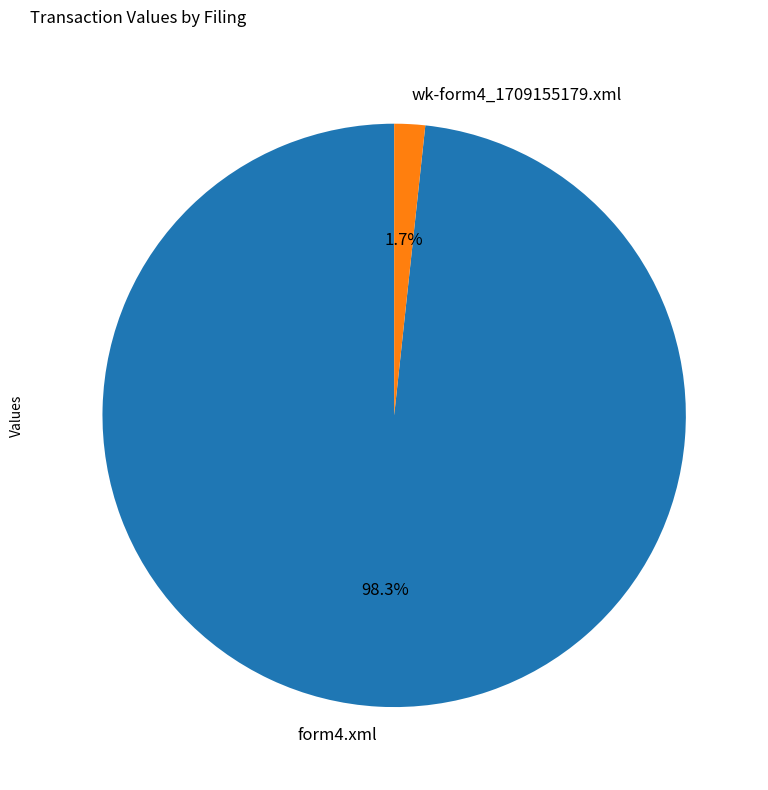

To the nearest percent, what percentage of the pie is form4.xml?

98%